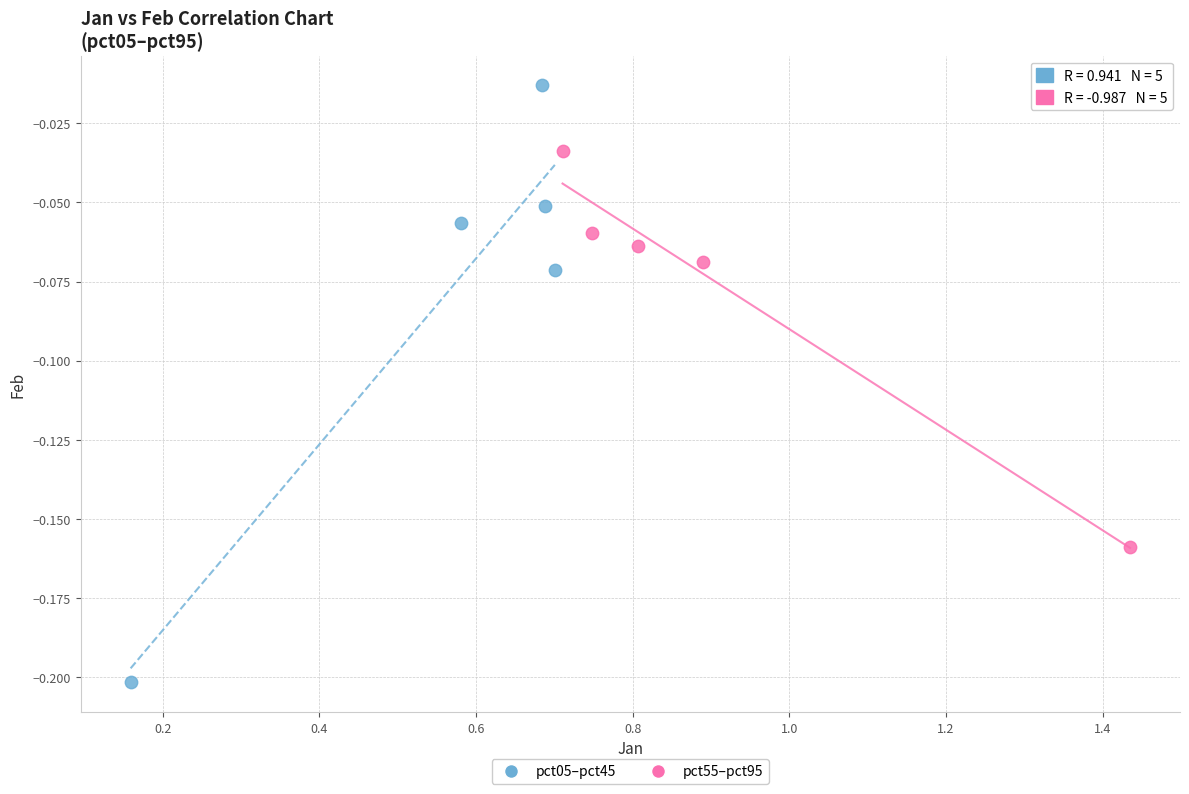

Which series has the largest Y range (max minus min)?

pct05–pct45